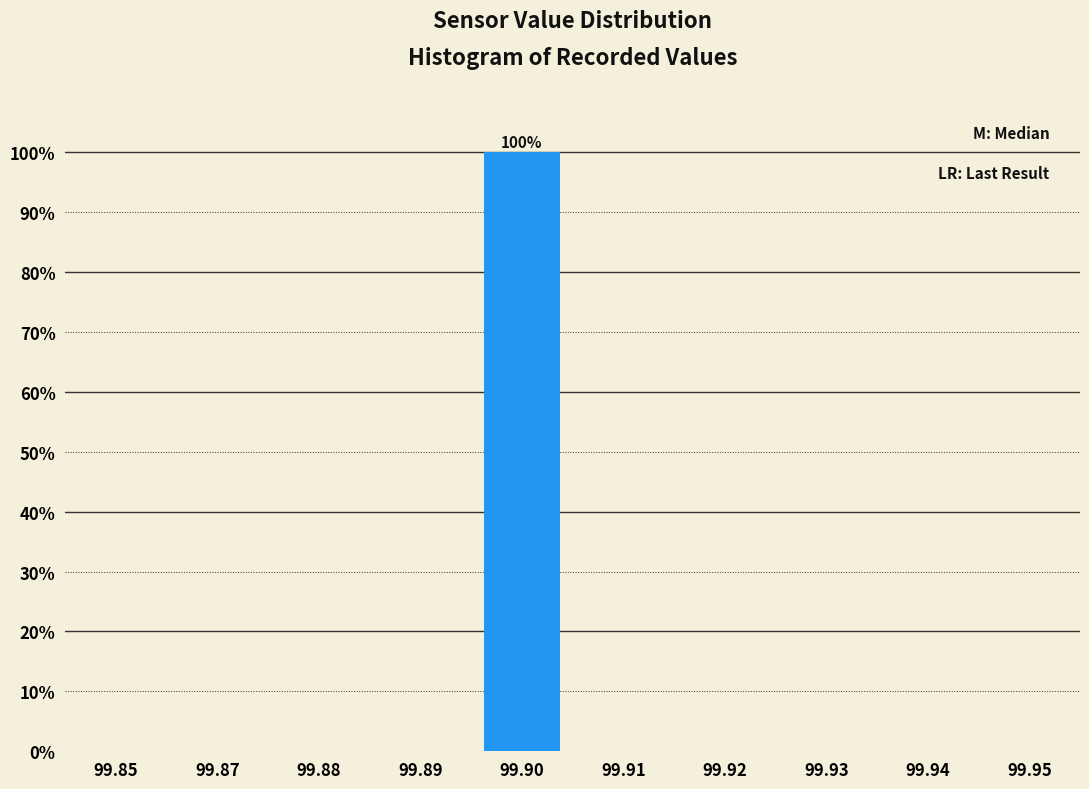

Reading right to left, extract all data points from this chart.

99.95=0	99.94=0	99.93=0	99.92=0	99.91=0	99.90=100	99.89=0	99.88=0	99.87=0	99.85=0